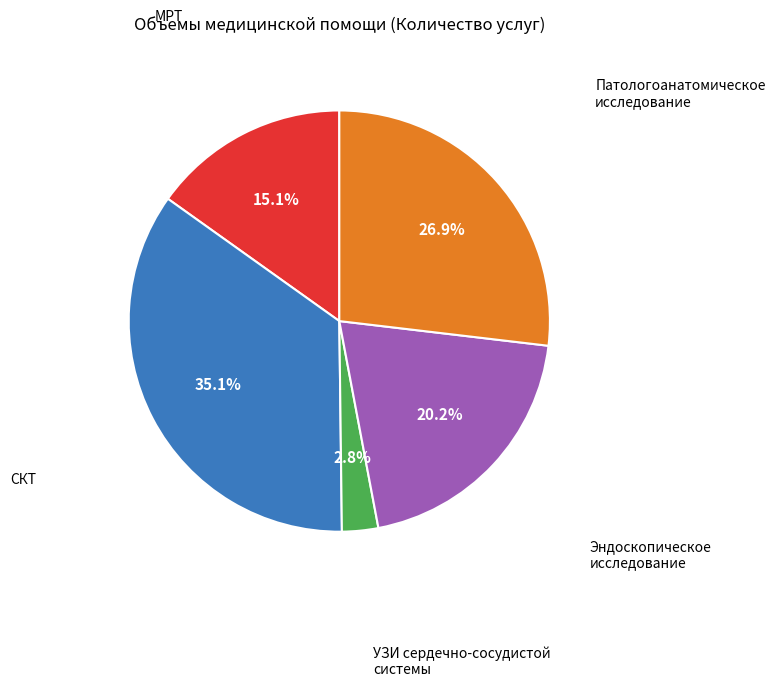

Is there a majority slice in this chart?

No